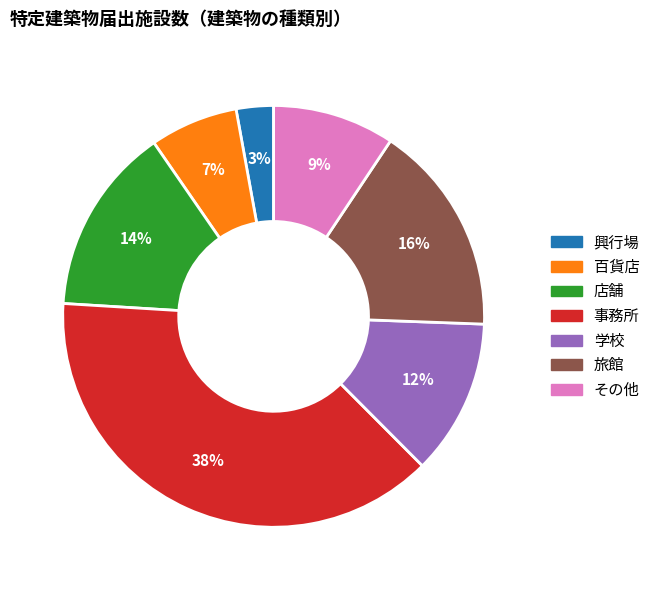

What is the smallest slice in the pie chart?

興行場